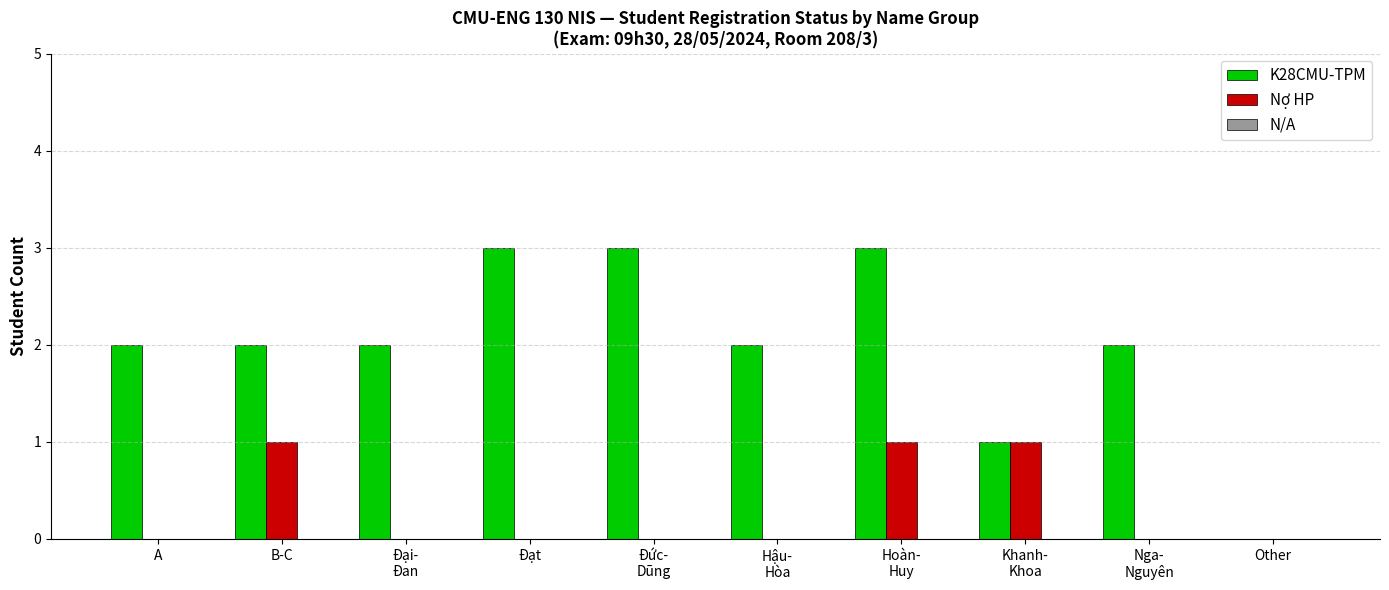

Which series has the largest total across all categories?

K28CMU-TPM